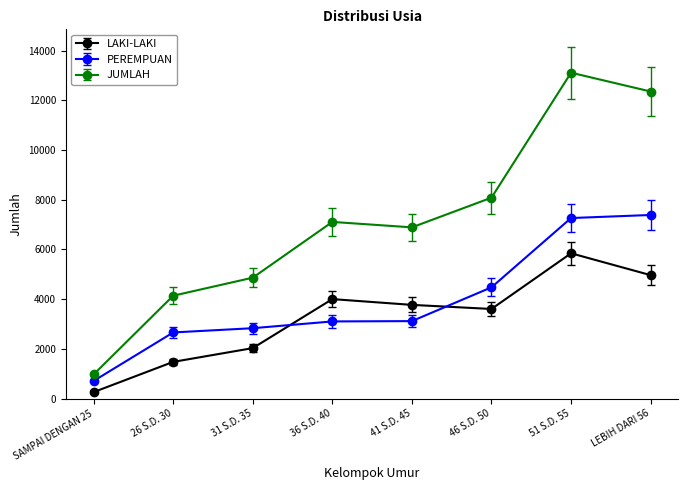

The value of JUMLAH at 51 S.D. 55 is 13110. True or false?

True